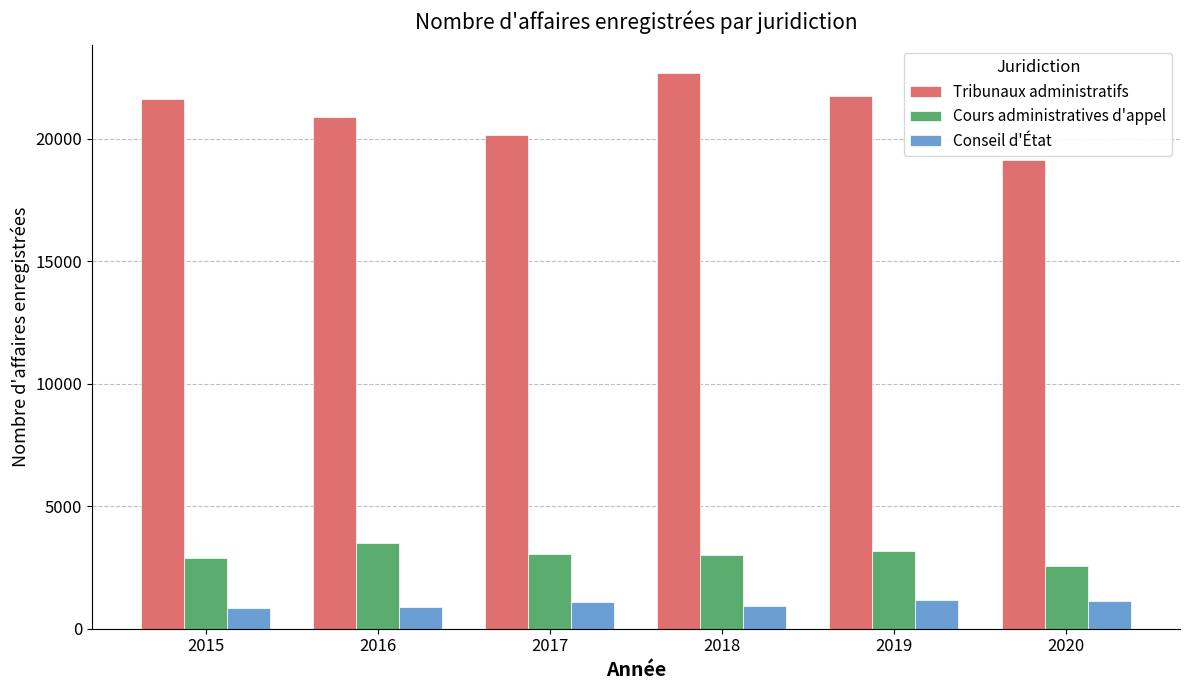

What is the spread (max minus min) of values at 2020?

17976